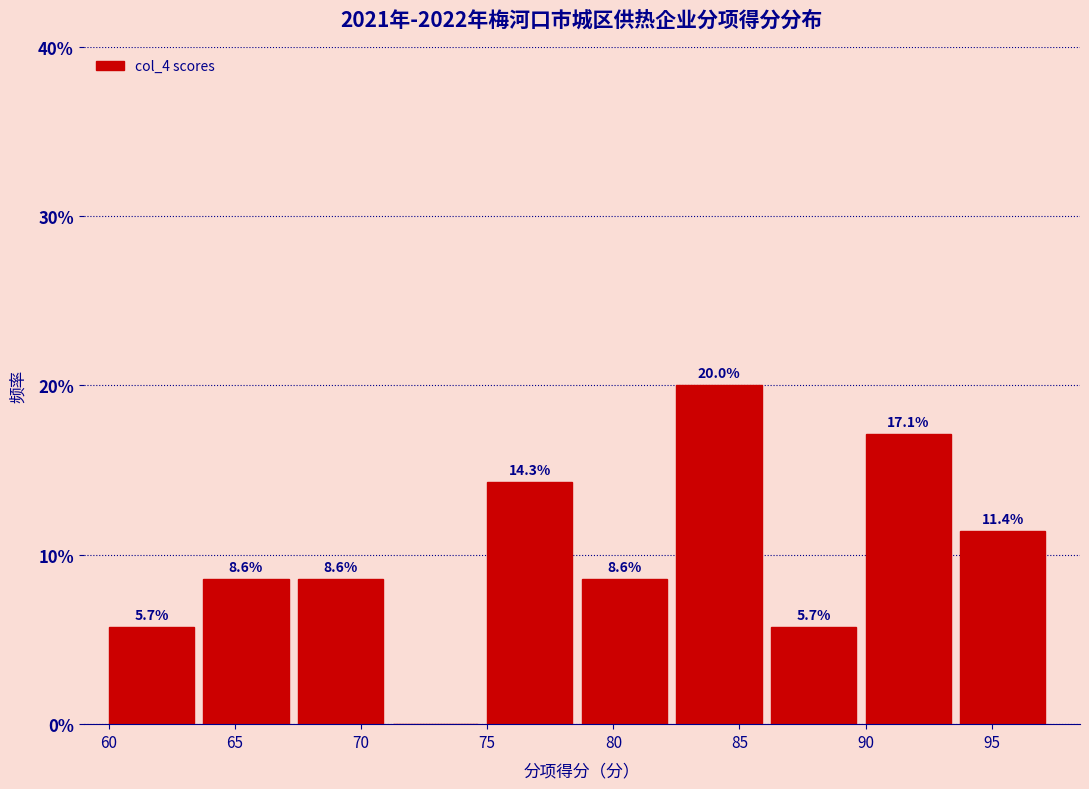

Which range on the x-axis has the tallest bar?

82.50 to 86.25